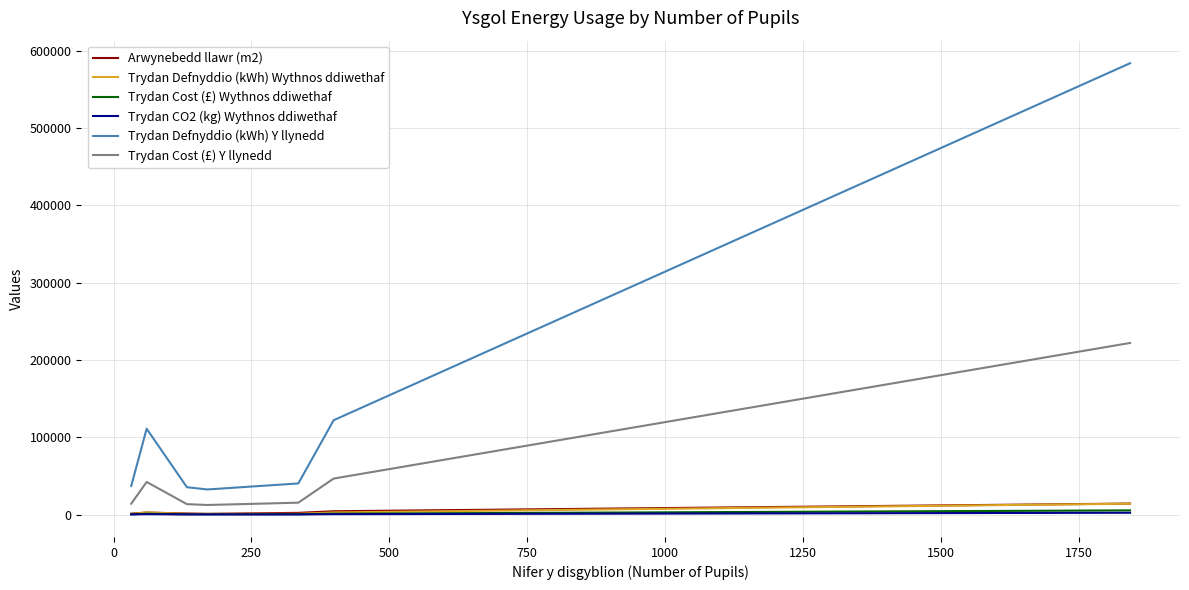

Which series has the largest range (max minus min)?

Trydan Defnyddio (kWh) Y llynedd